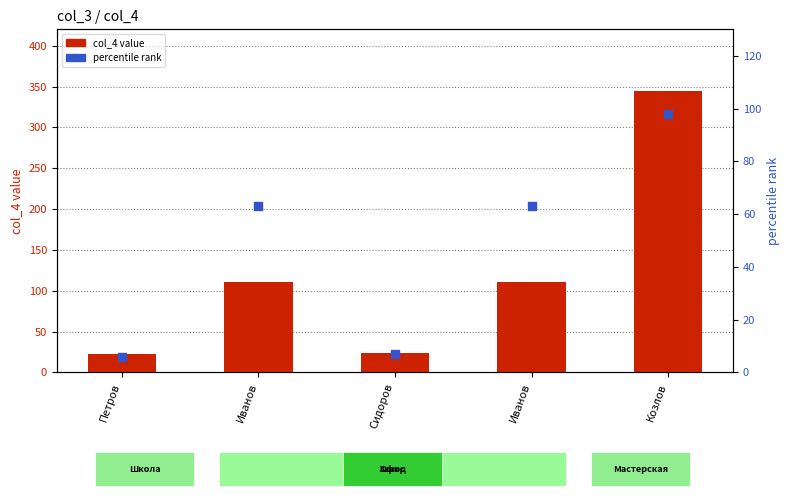

At how many categories does at least one series exceed 55?

3